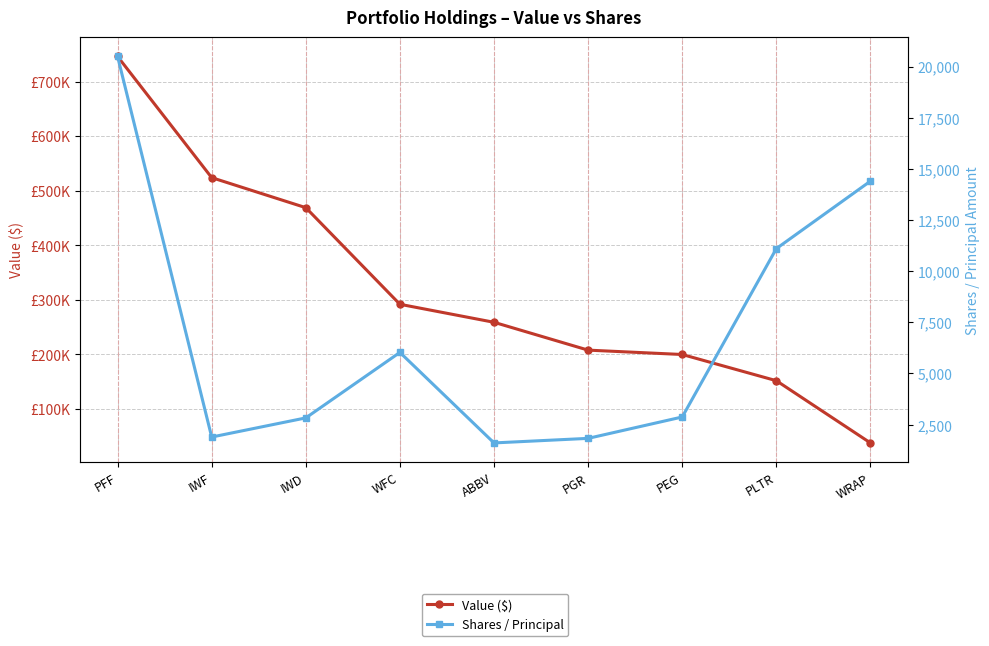

What is the highest value of the Value ($) series?

746000